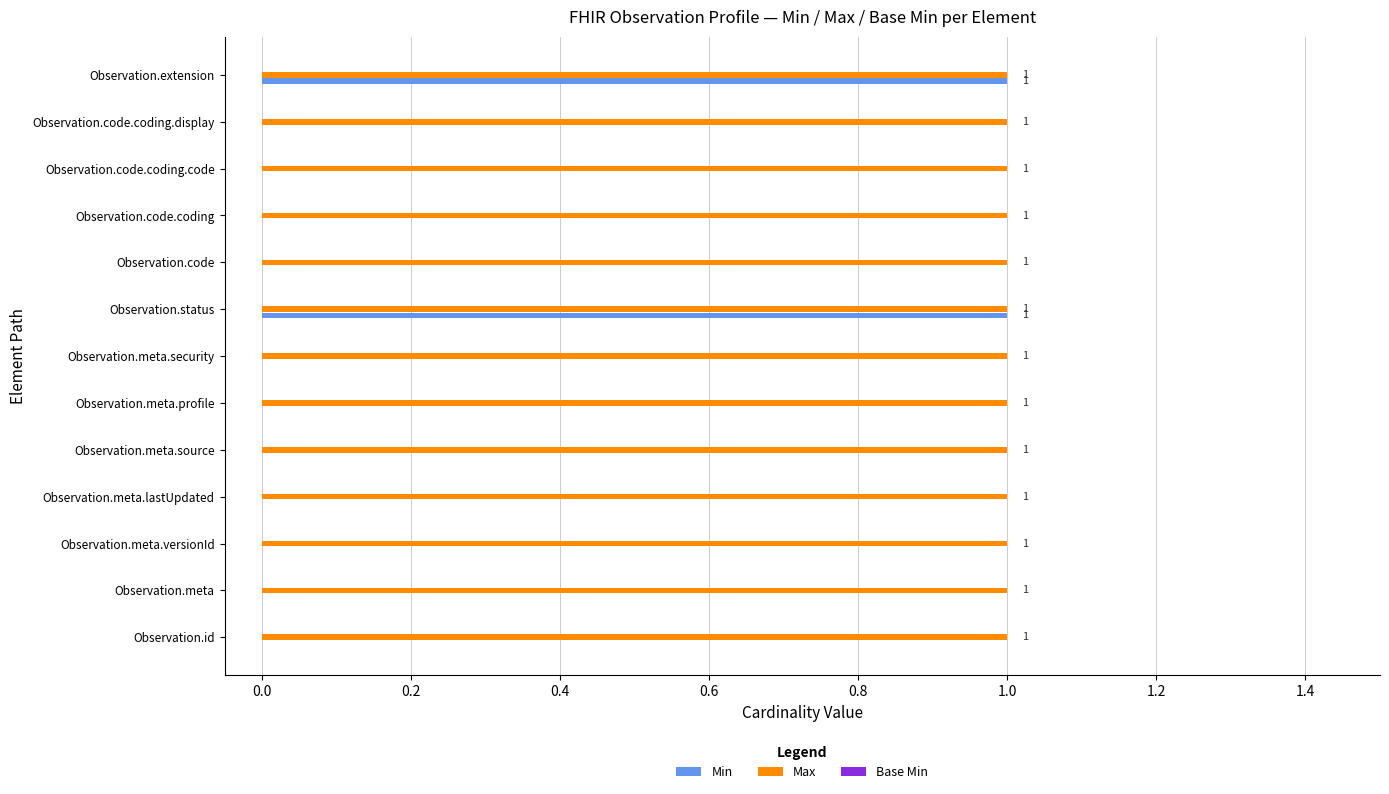

How many Min values are between 0 and 1?

13